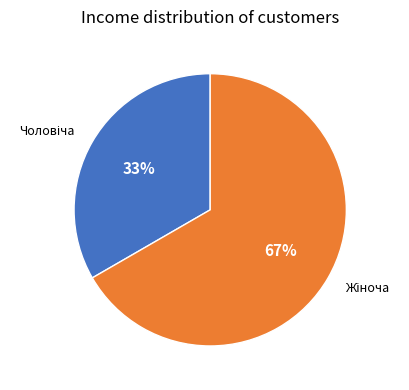

Does any single category account for the majority?

Yes